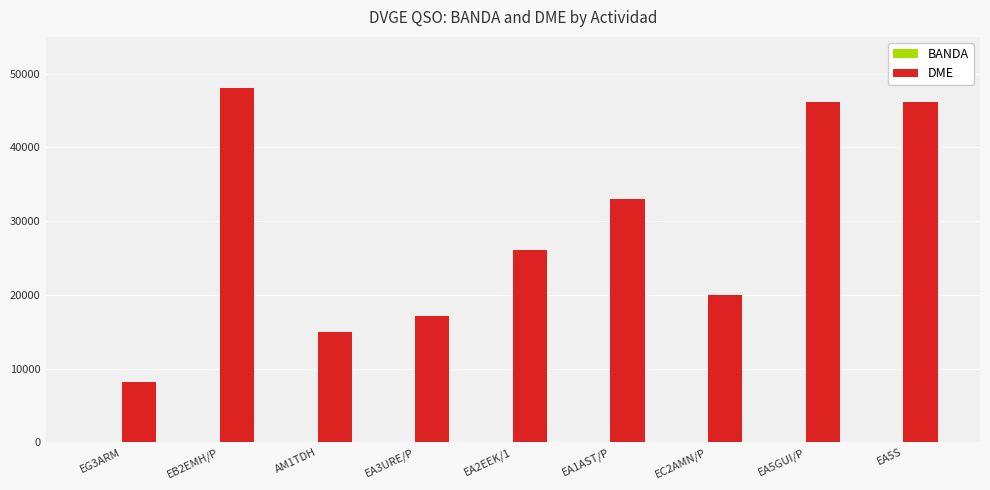

At which label does DME reach its peak?

EB2EMH/P